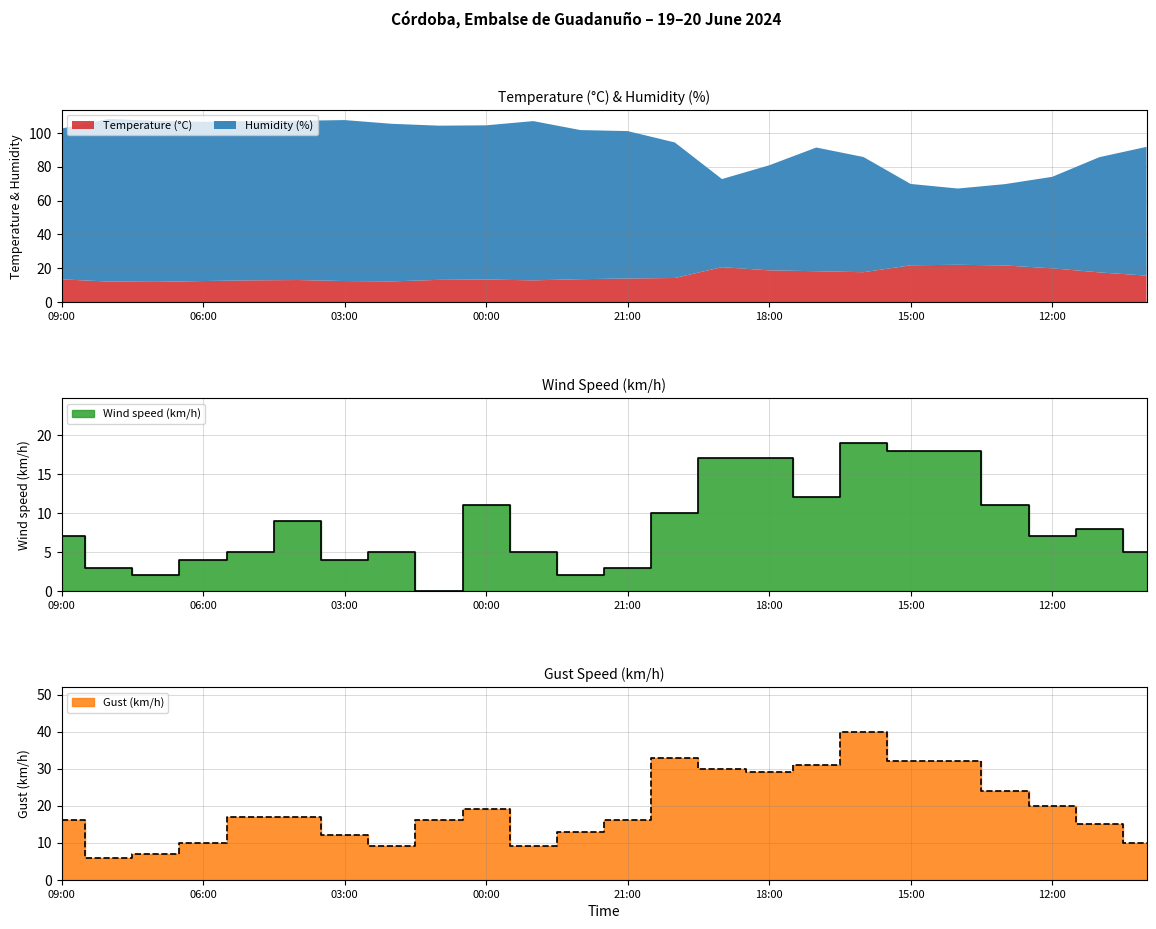

True or false: Wind speed (km/h) and Gust (km/h) intersect in this chart.

False